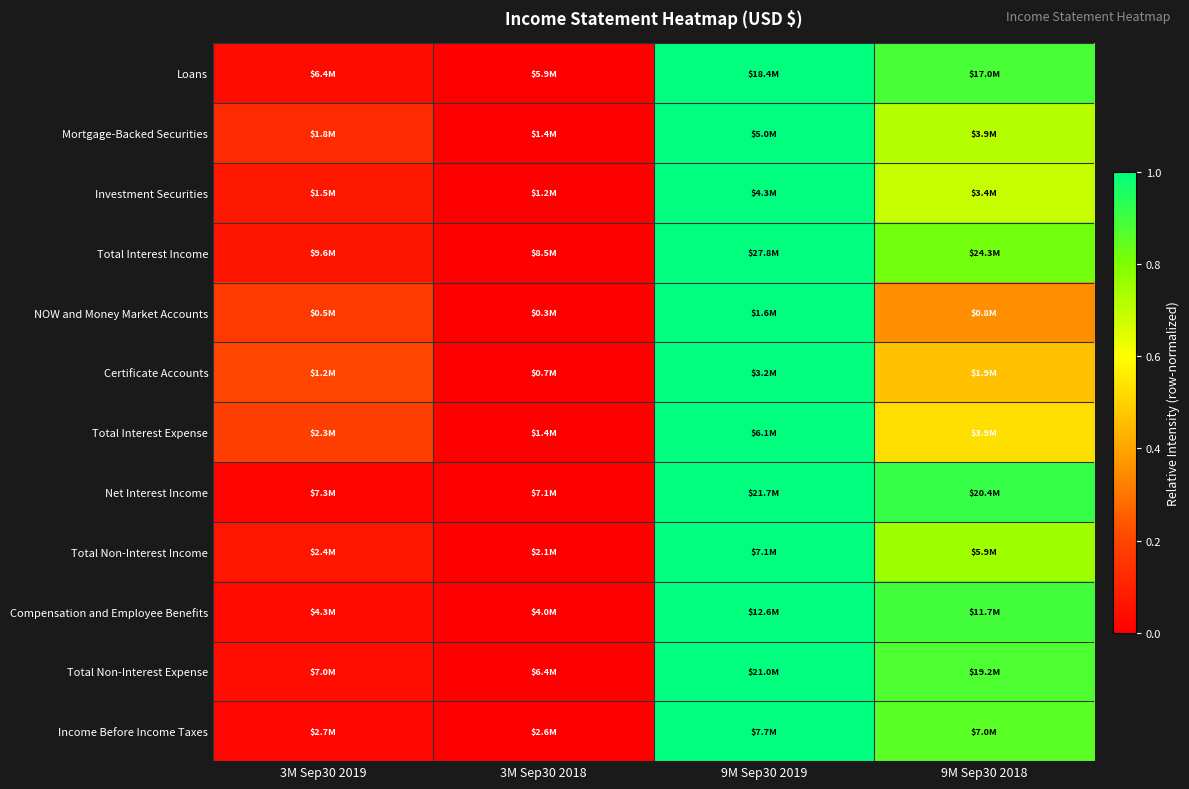

How many categories are shown in the chart?

4